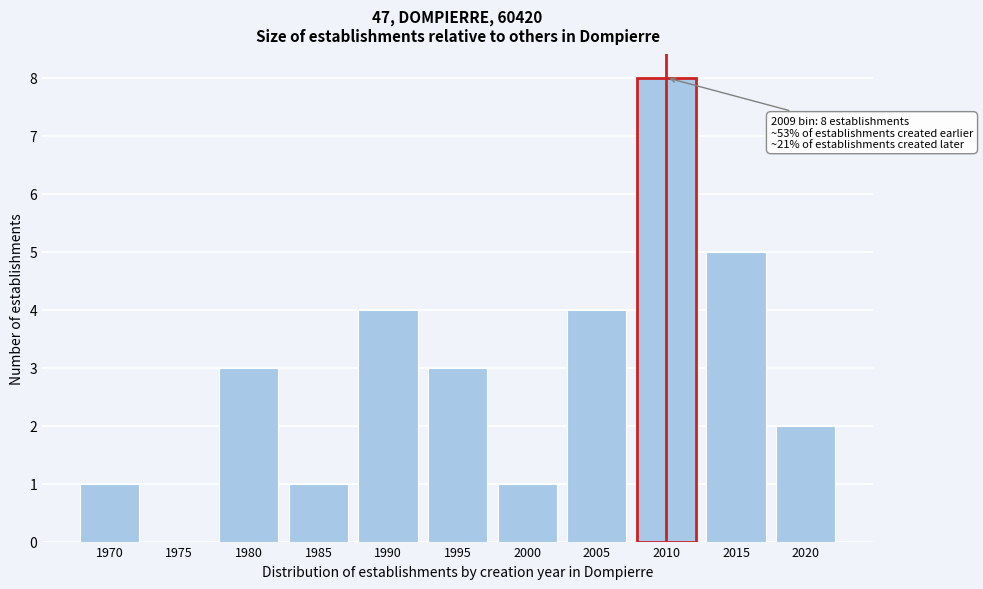

Reading left to right, what are all the values shown in this chart?

1970=1	1975=0	1980=3	1985=1	1990=4	1995=3	2000=1	2005=4	2010=8	2015=5	2020=2